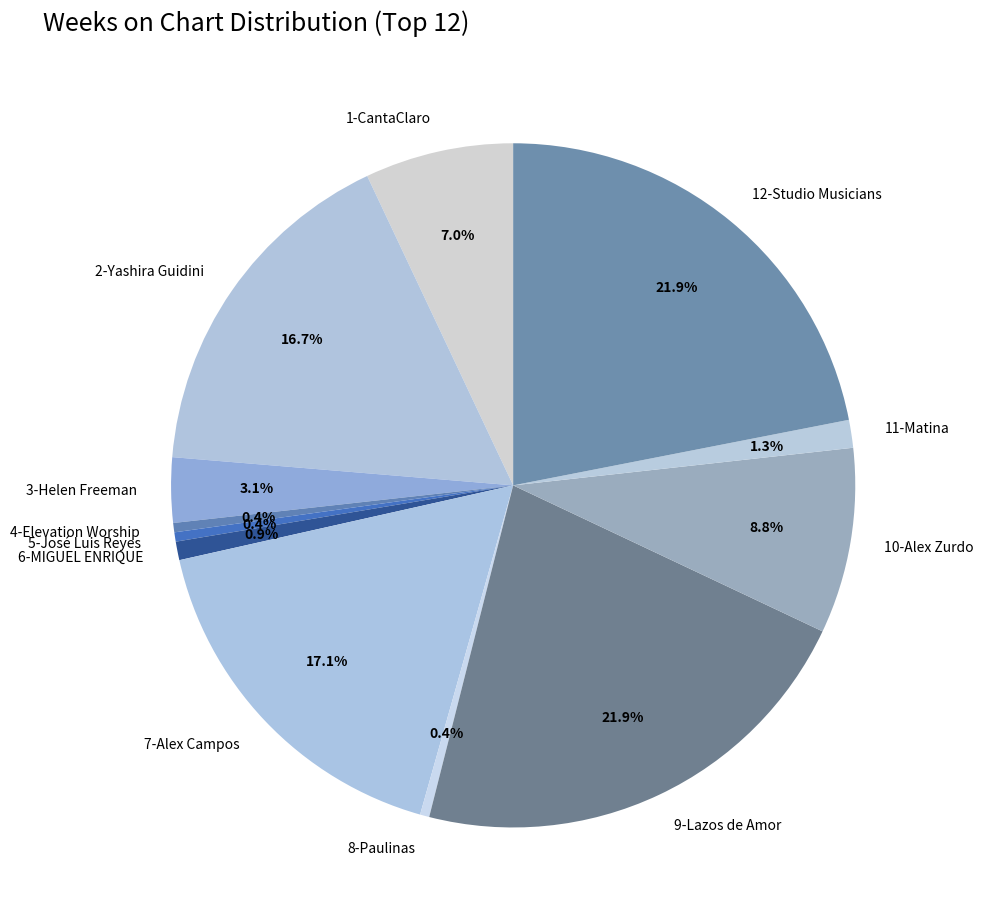

Is 7-Alex Campos the majority of the pie?

No